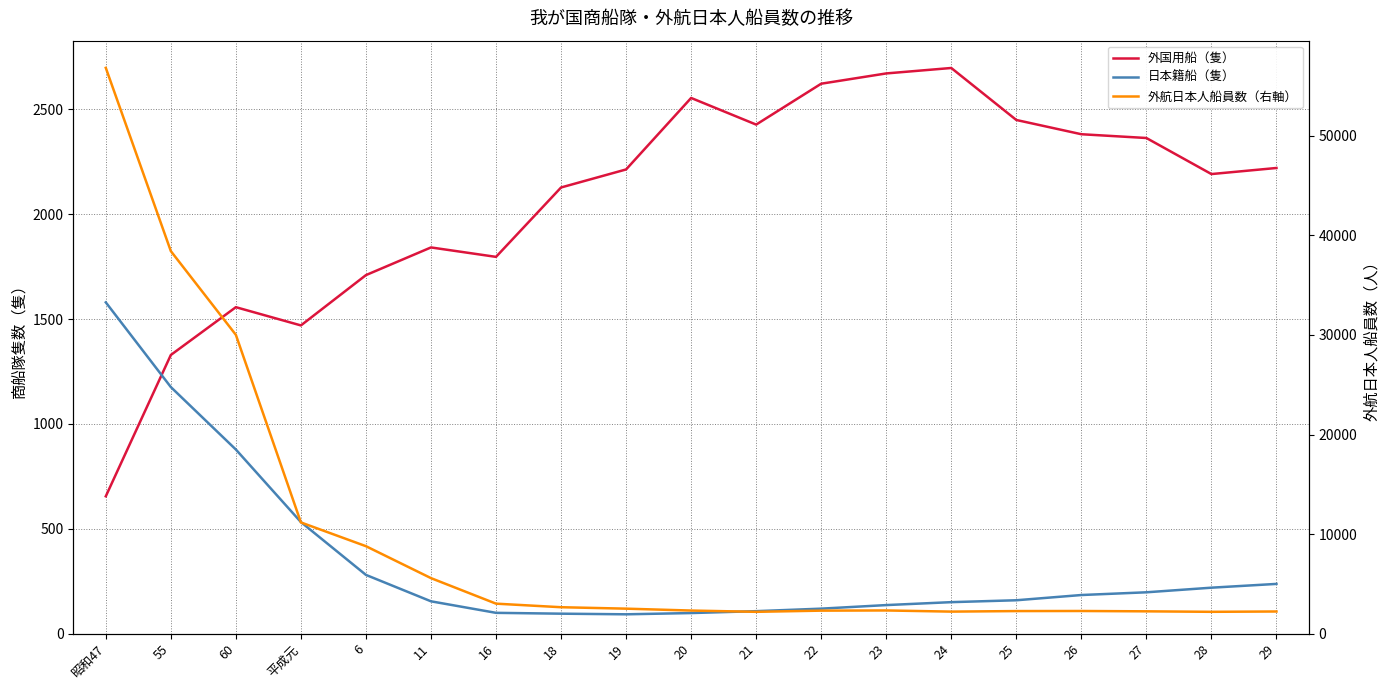

What are all the series names shown in the legend?

外国用船（隻）, 日本籍船（隻）, 外航日本人船員数（右軸）